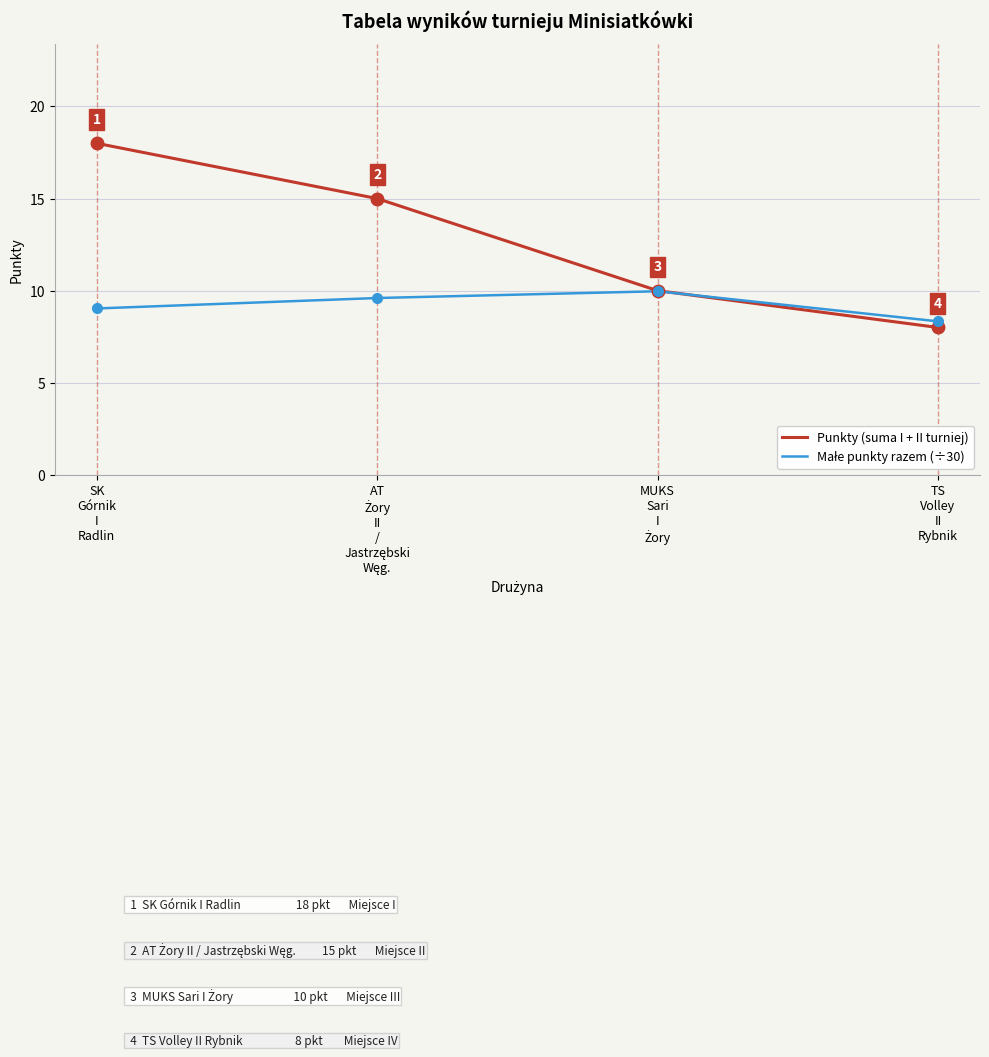

Which series has the widest spread of values?

Punkty (suma I + II turniej)